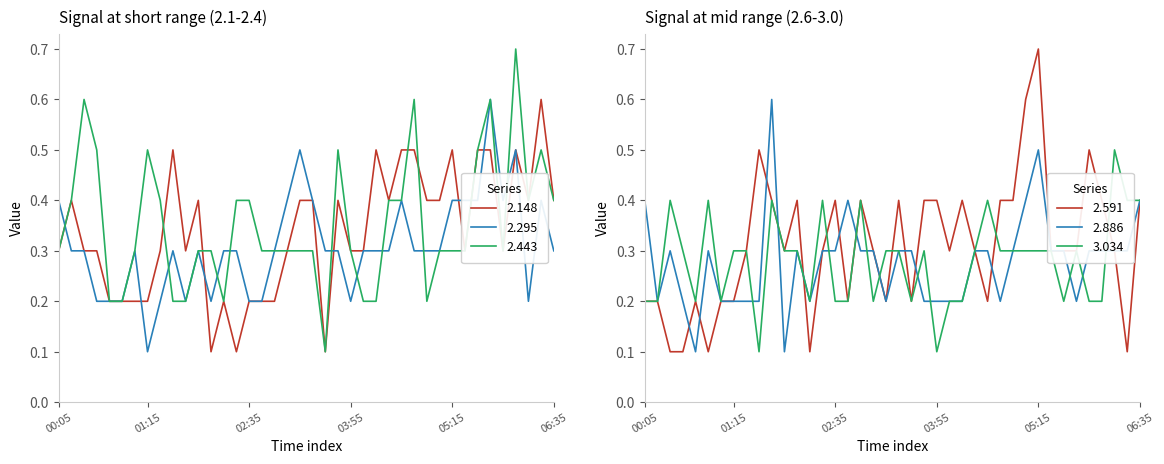

What is the difference between the second highest and minimum values in the 2.148 series?

0.4